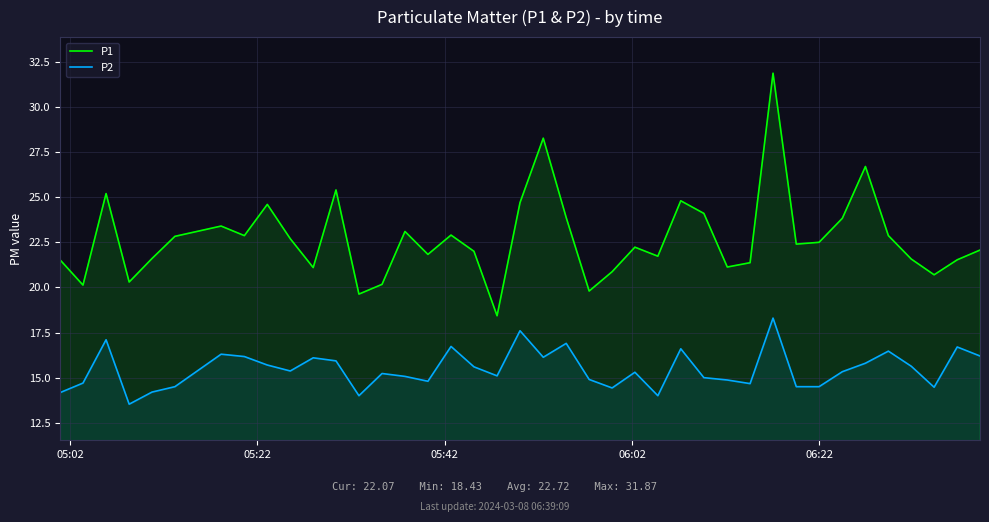

What is the difference between the second highest and second lowest values in the P1 series?

8.6